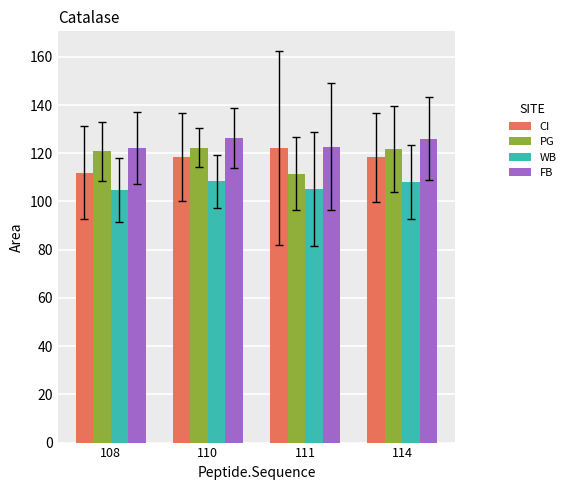

Is it true that CI equals 112.0 at 108?

True